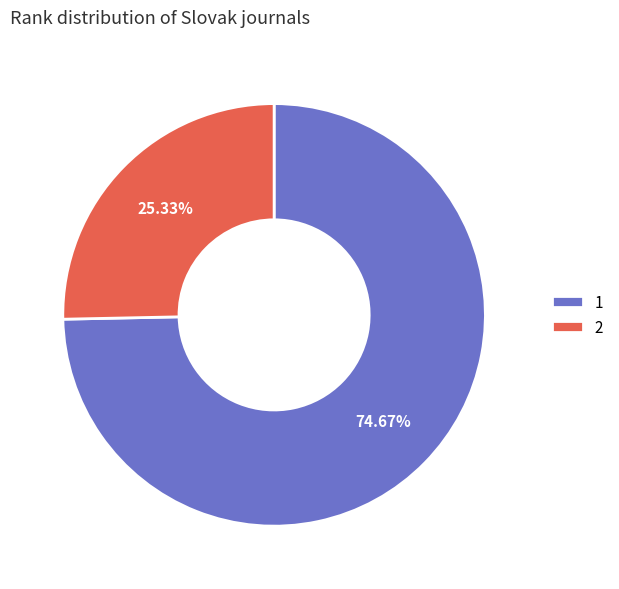

What is the smallest slice in the pie chart?

2